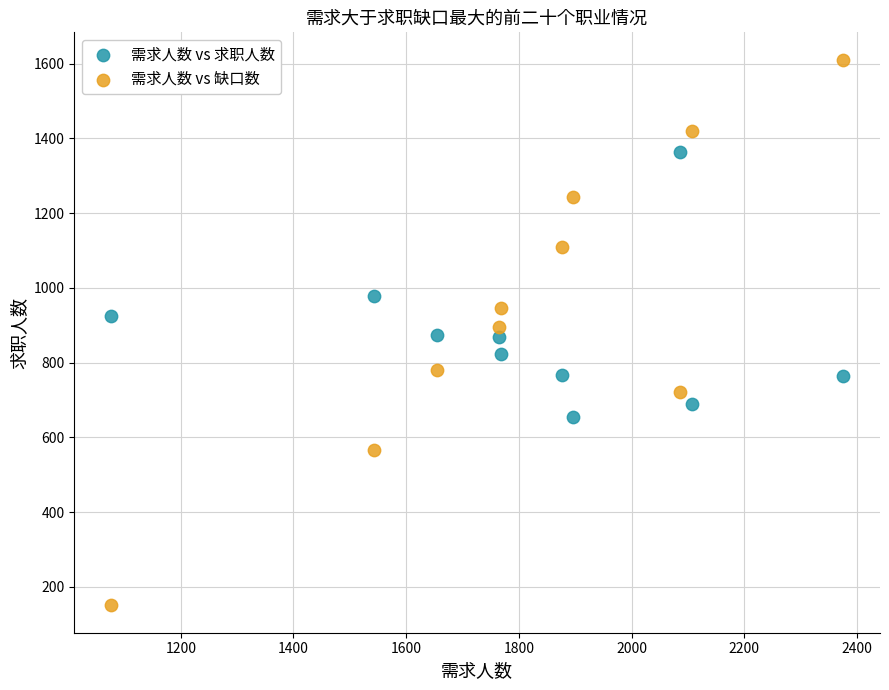

Across all data points, what is the range of X values (max minus min)?

1300